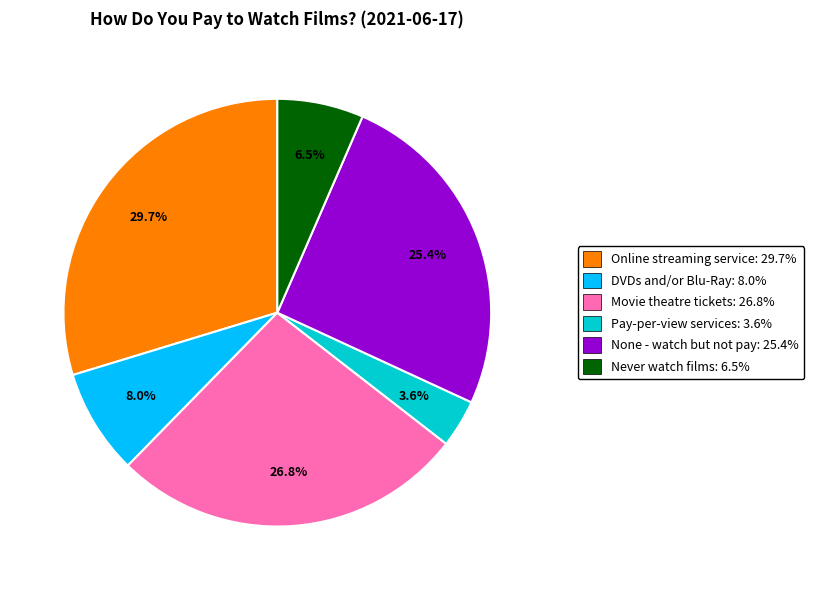

Which has a higher value, Movie theatre tickets or Never watch films?

Movie theatre tickets